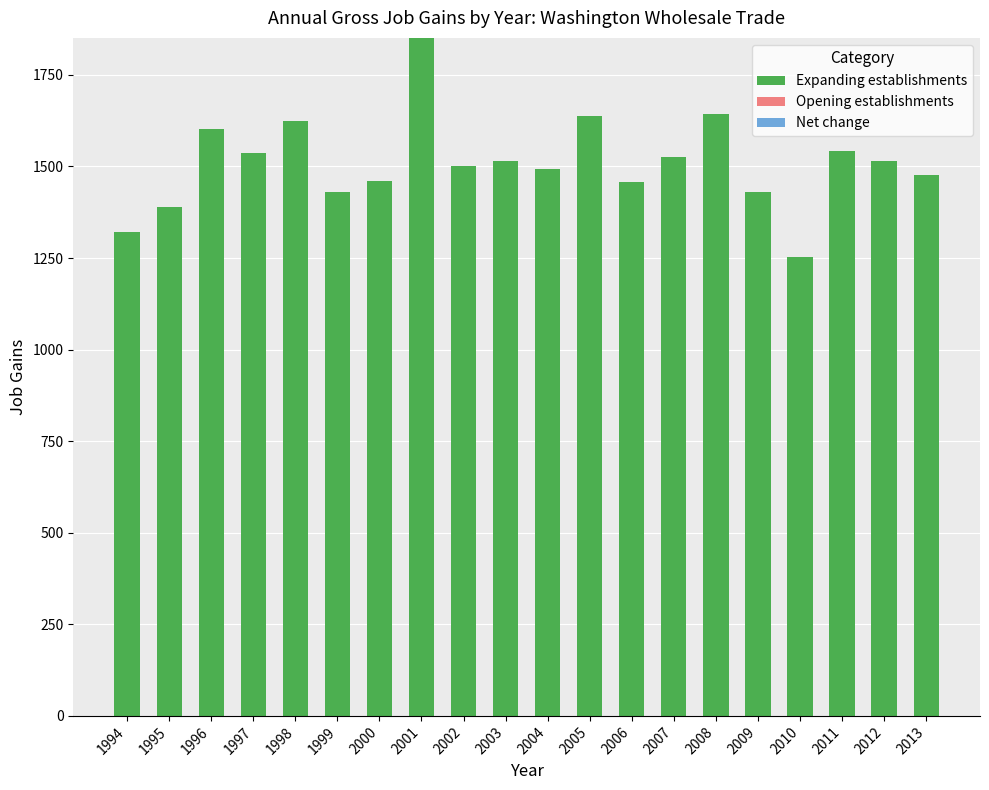

The chart shows a value of 1461 at 2000. True or false?

True